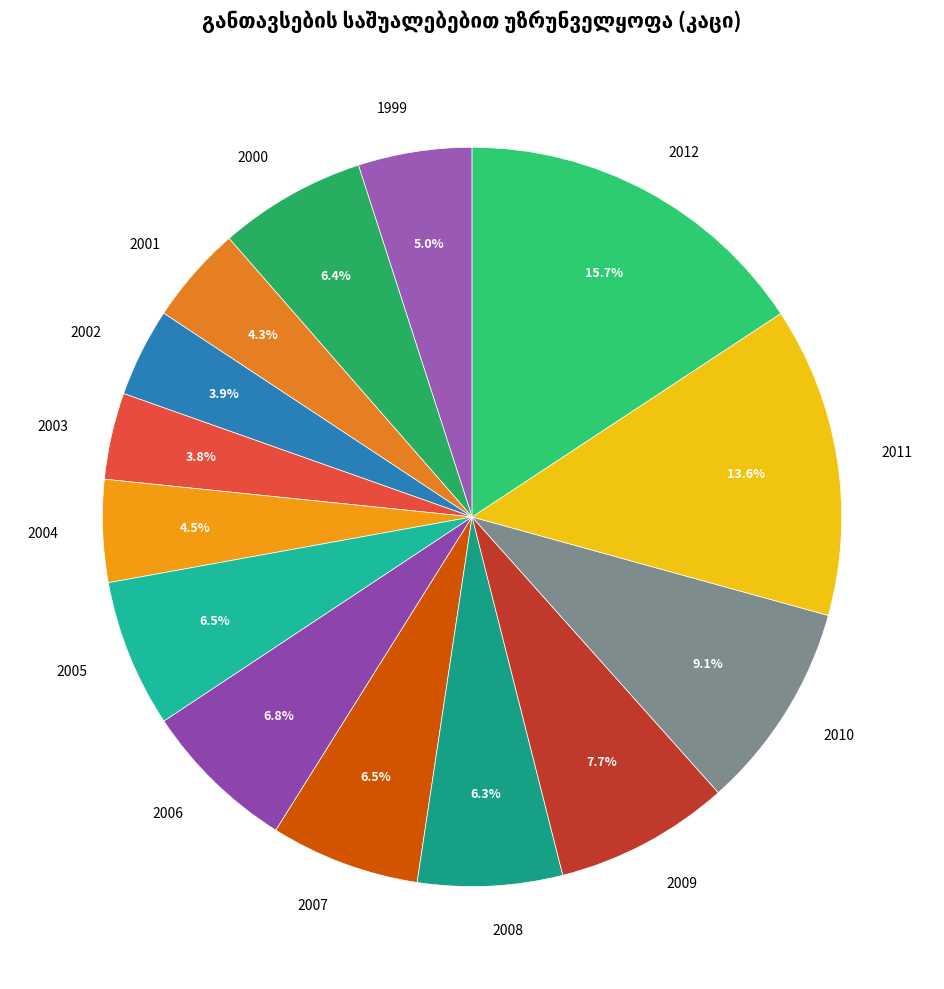

How many segments does this pie chart have?

14